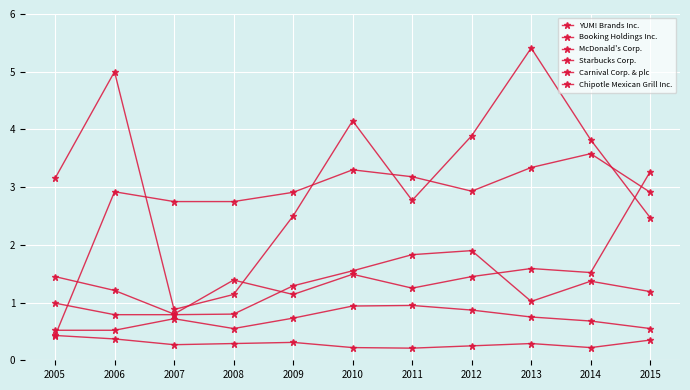

Reading left to right, transcribe all the data shown in this chart.

YUM! Brands Inc.: 0.5	0.5	0.7	0.6	0.7	0.9	0.9	0.9	0.8	0.7	0.6
Booking Holdings Inc.: 3.1	5.0	0.9	1.1	2.5	4.2	2.8	3.9	5.4	3.8	2.5
McDonald's Corp.: 1.4	1.2	0.8	1.4	1.1	1.5	1.2	1.4	1.6	1.5	3.3
Starbucks Corp.: 1.0	0.8	0.8	0.8	1.3	1.6	1.8	1.9	1.0	1.4	1.2
Carnival Corp. & plc: 0.4	0.4	0.3	0.3	0.3	0.2	0.2	0.2	0.3	0.2	0.3
Chipotle Mexican Grill Inc.: 0.4	2.9	2.8	2.8	2.9	3.3	3.2	2.9	3.3	3.6	2.9